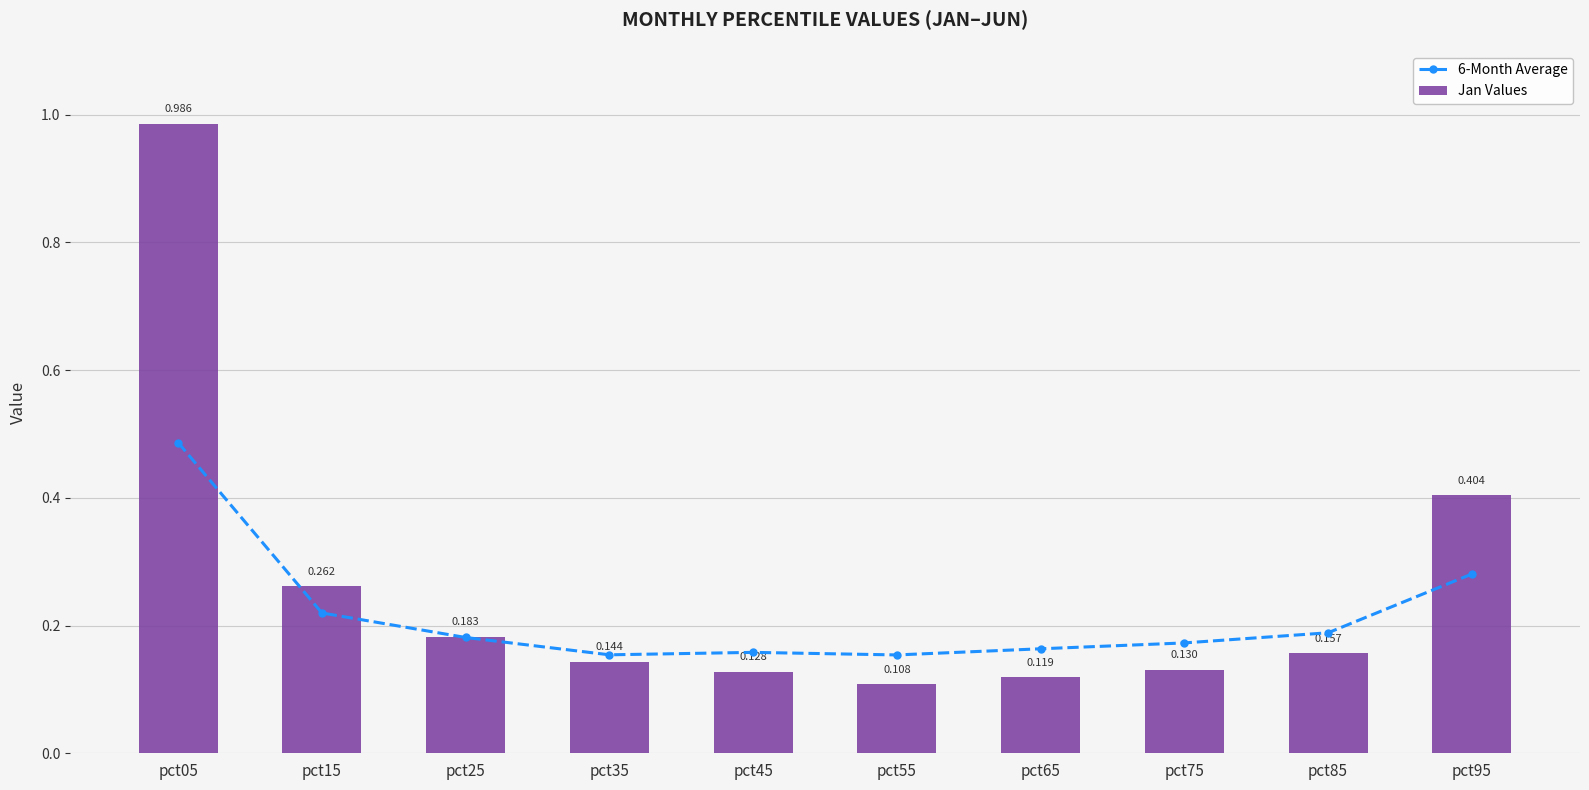

Rank the categories by 6-Month Average value from highest to lowest.

pct05, pct95, pct15, pct85, pct25, pct75, pct65, pct45, pct35, pct55